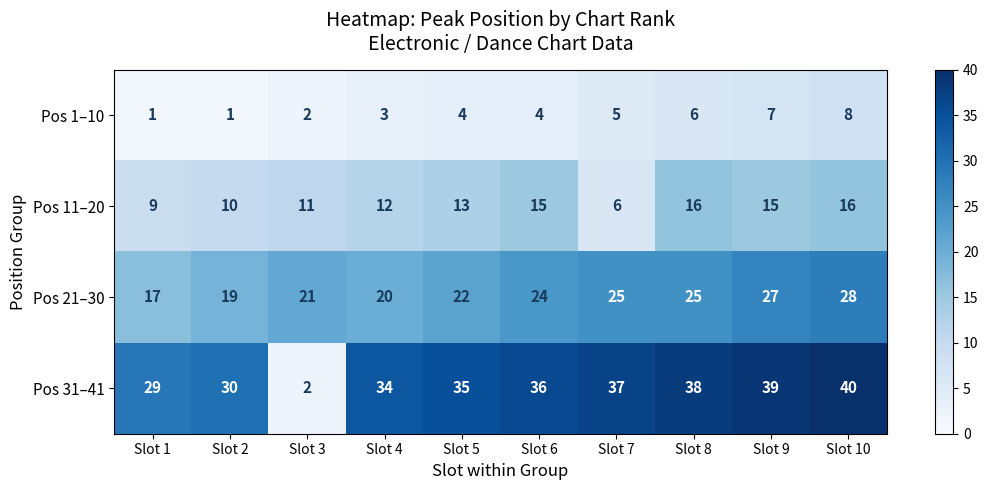

What is the total value across all series at Slot 4?

69